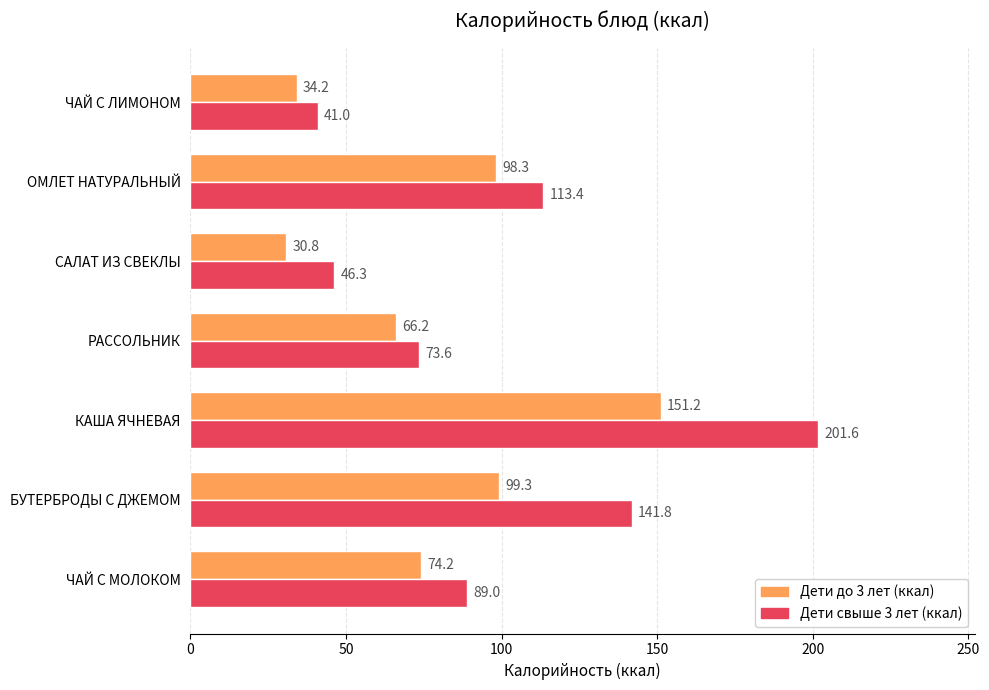

Between КАША ЯЧНЕВАЯ and ЧАЙ С ЛИМОНОМ, which series saw the biggest shift?

Дети свыше 3 лет (ккал)